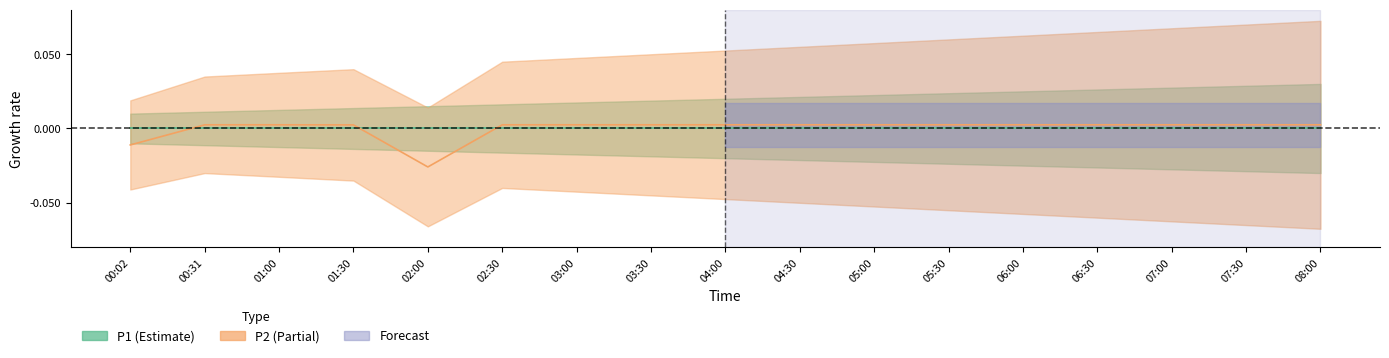

Which category has the lowest value across all series?

02:00